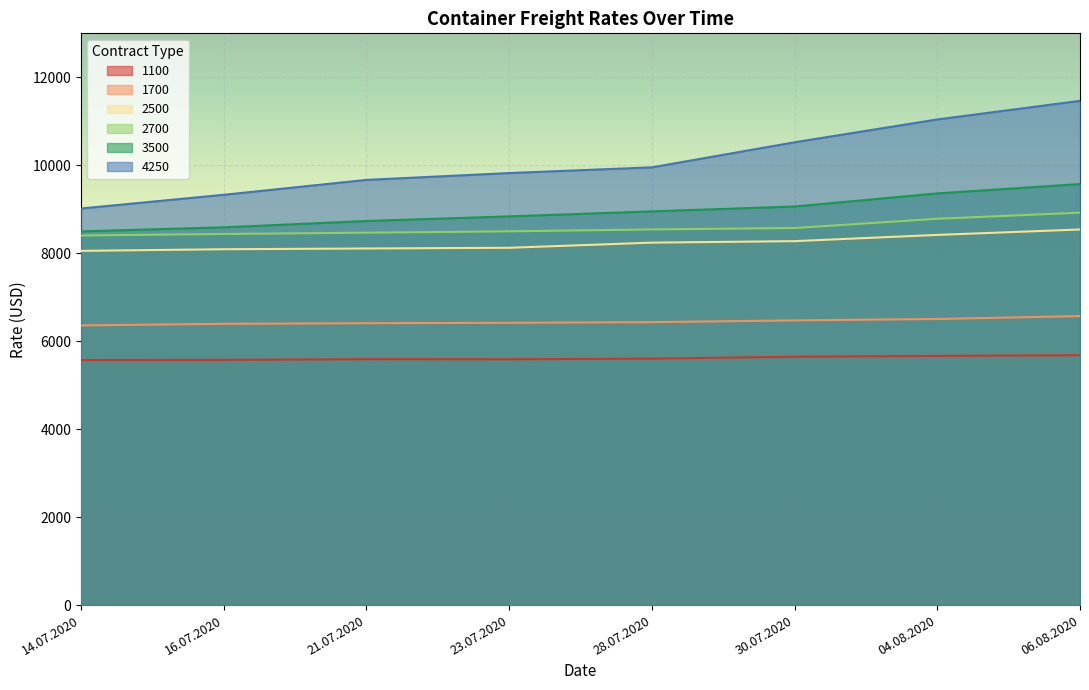

Is it true that 2500 equals 4109 at 28.07.2020?

False